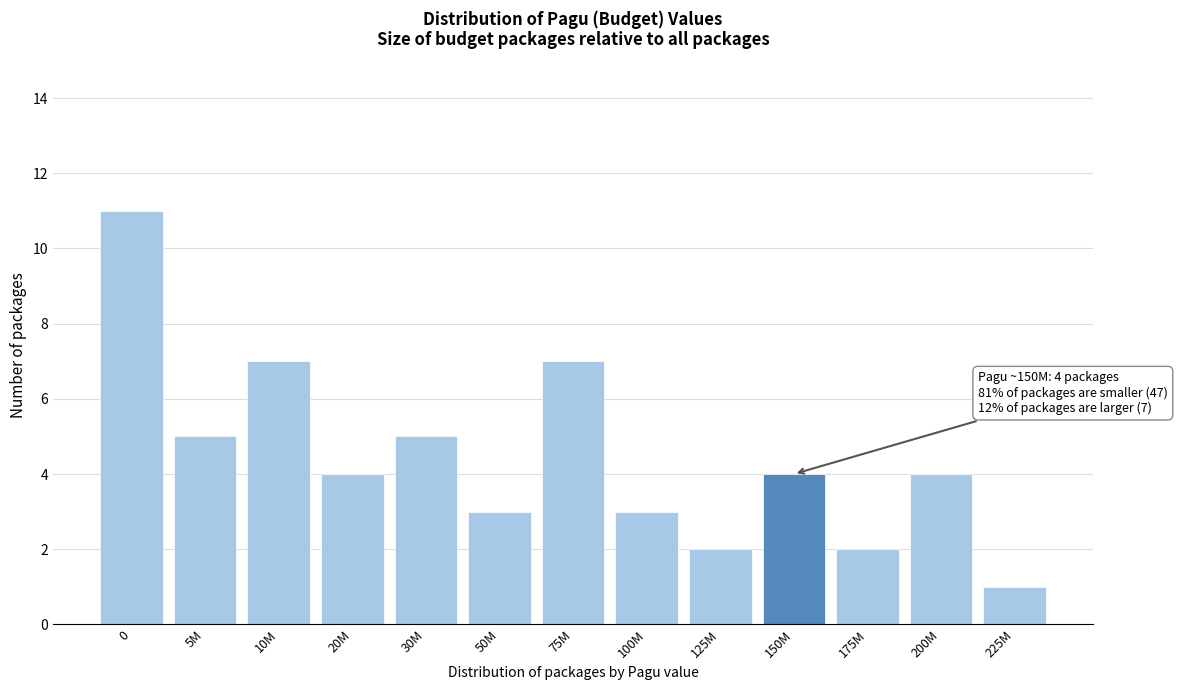

Reading left to right, extract all data points from this chart.

11	5	7	4	5	3	7	3	2	4	2	4	1